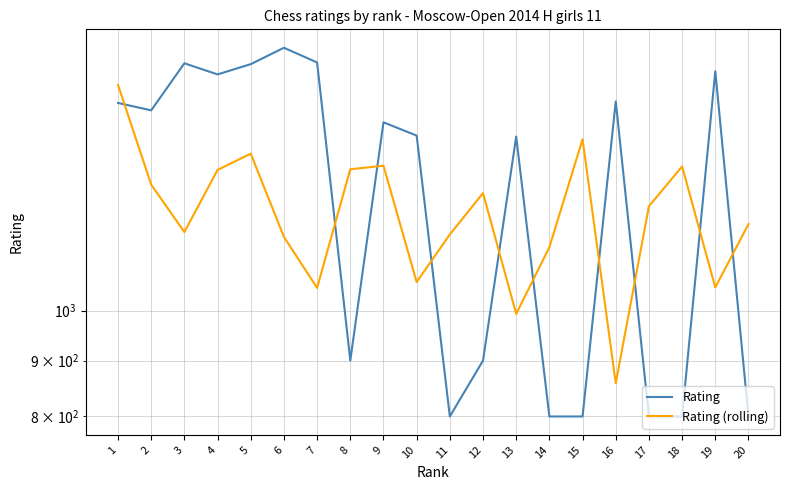

What is the minimum value shown in the chart?

800